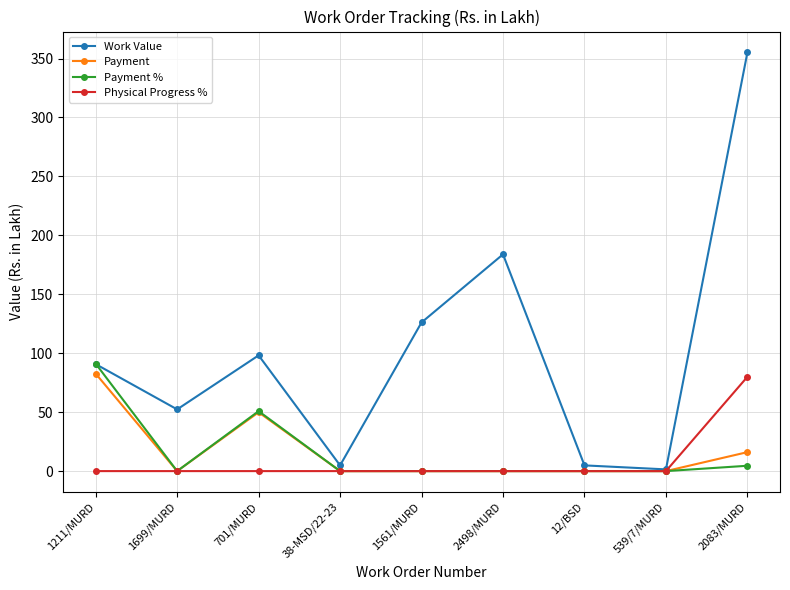

What is the label of the 3rd point from the right?

12/BSD